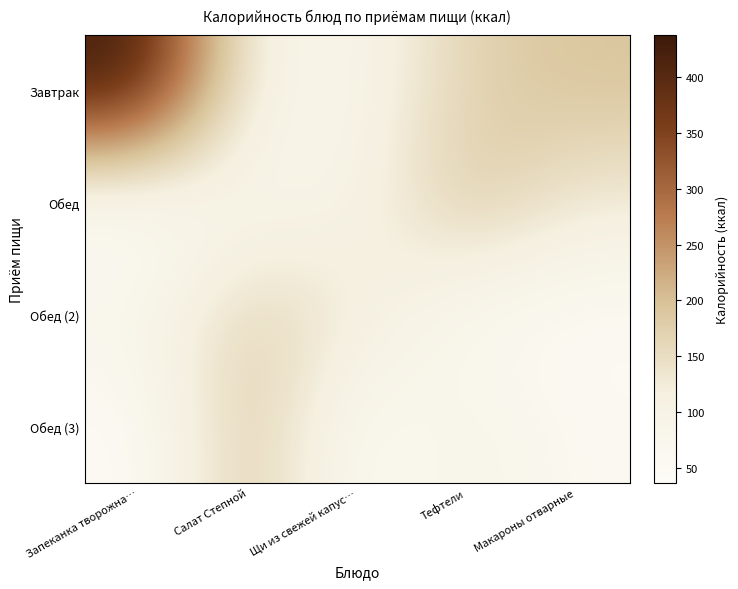

At how many categories does at least one series exceed 363?

1